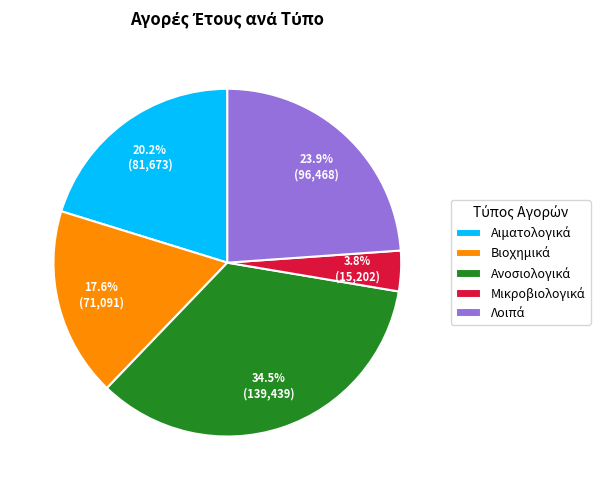

Does any single category account for the majority?

No